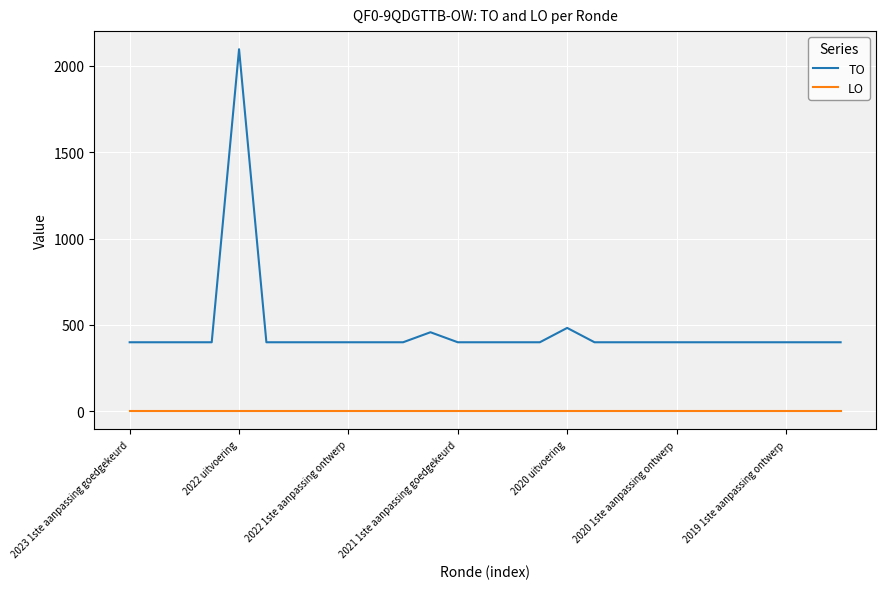

Which series has the largest total across all categories?

TO